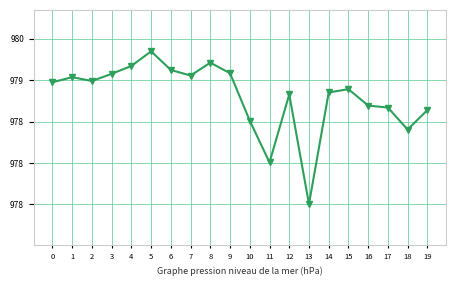

Is this an area chart (filled region under the line)?

No